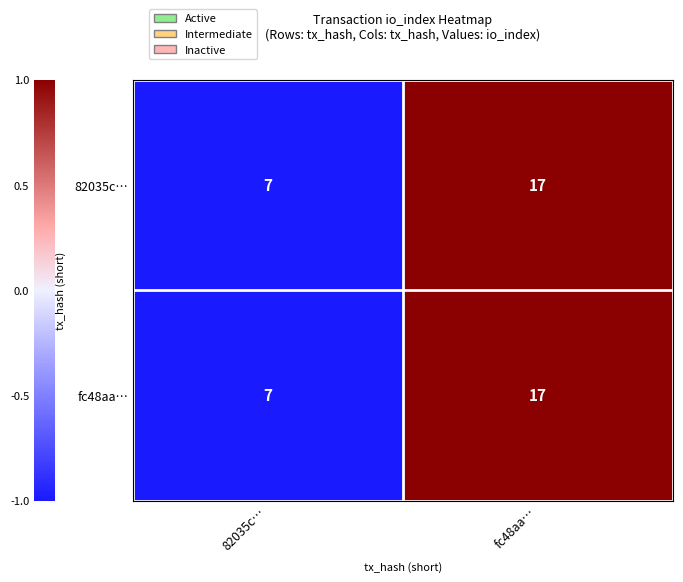

What is the lowest value of the fc48aa… series?

7